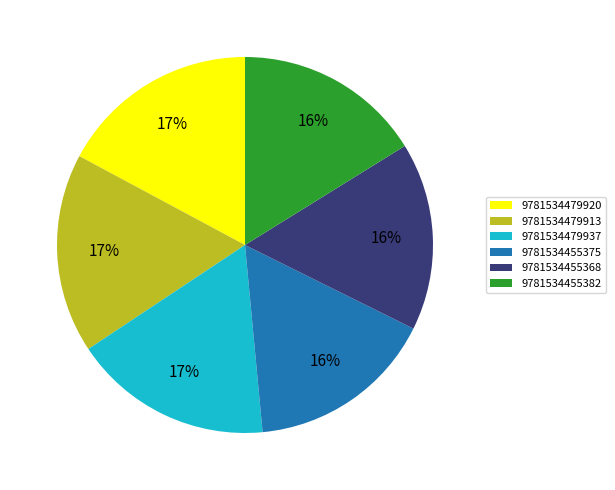

To the nearest percent, what percentage of the pie is 9781534455375?

16%